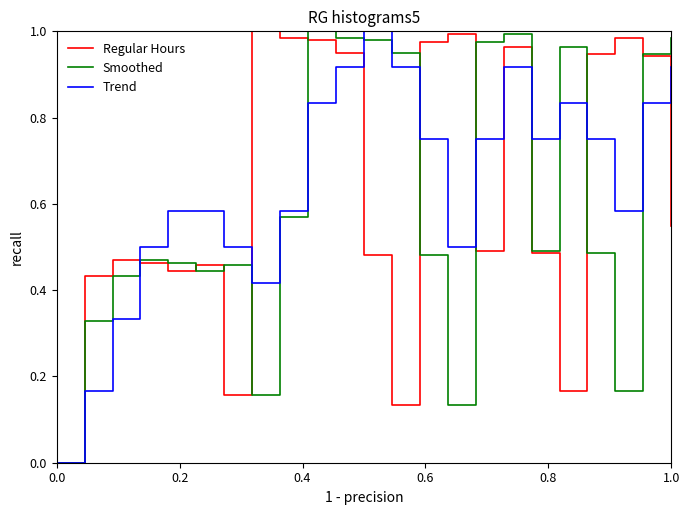

Reading left to right, extract all data points from this chart.

Regular Hours: 0.0	0.4	0.5	0.5	0.4	0.5	0.2	1.0	1.0	1.0	1.0	0.5	0.1	1.0	1.0	0.5	1.0	0.5	0.2	0.9	1.0	0.9	0.5
Smoothed: 0.0	0.3	0.4	0.5	0.5	0.4	0.5	0.2	0.6	1.0	1.0	1.0	1.0	0.5	0.1	1.0	1.0	0.5	1.0	0.5	0.2	0.9	1.0
Trend: 0.0	0.2	0.3	0.5	0.6	0.6	0.5	0.4	0.6	0.8	0.9	1.0	0.9	0.8	0.5	0.8	0.9	0.8	0.8	0.8	0.6	0.8	0.9